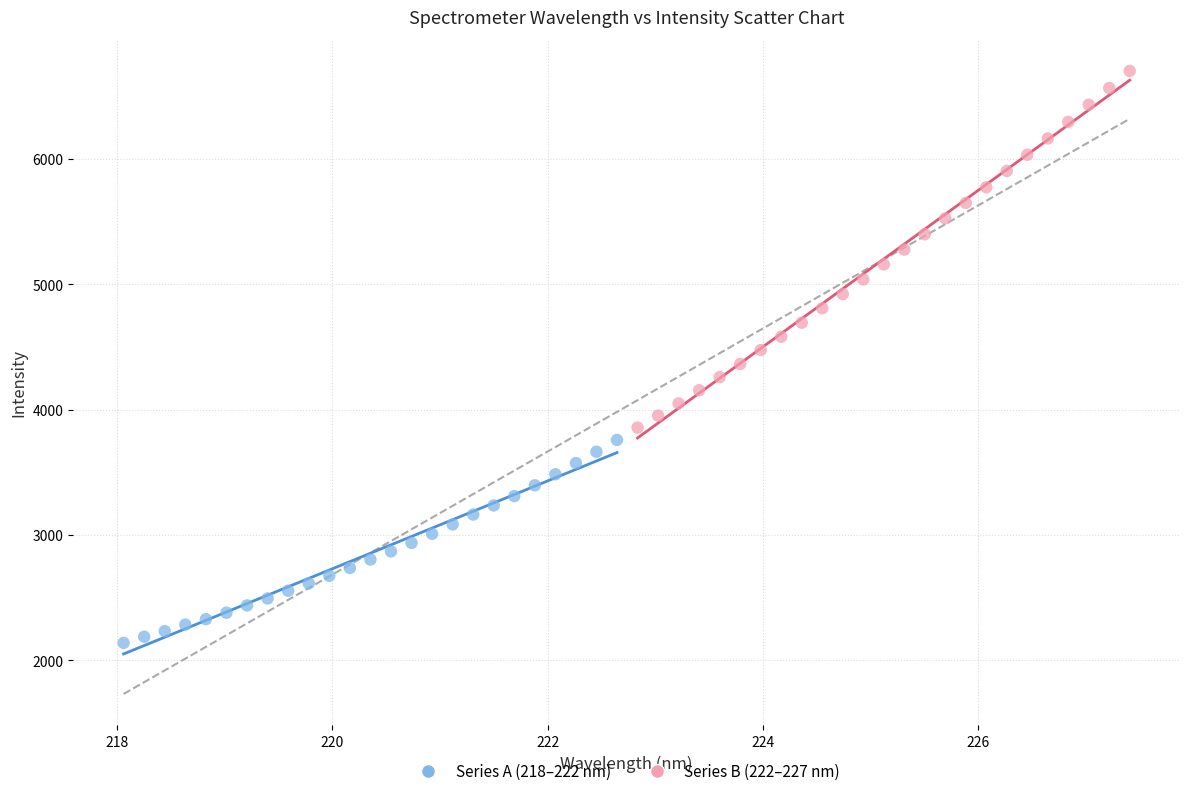

Which series reaches the minimum Y coordinate?

Series A (218–222 nm)